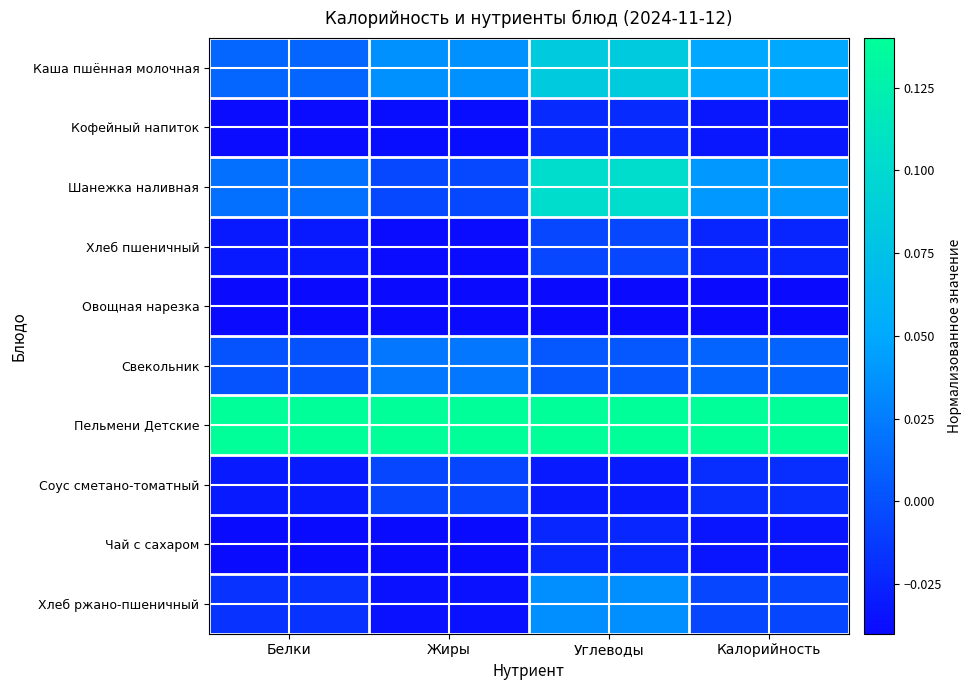

Reading right to left, what are all the values shown in this chart?

Каша пшённая молочная: Калорийность=0.0	Углеводы=0.1	Жиры=0.0	Белки=0.0
Кофейный напиток: Калорийность=-0.0	Углеводы=-0.0	Жиры=-0.0	Белки=-0.0
Шанежка наливная: Калорийность=0.0	Углеводы=0.1	Жиры=-0.0	Белки=0.0
Хлеб пшеничный: Калорийность=-0.0	Углеводы=-0.0	Жиры=-0.0	Белки=-0.0
Овощная нарезка: Калорийность=-0.0	Углеводы=-0.0	Жиры=-0.0	Белки=-0.0
Свекольник: Калорийность=0.0	Углеводы=0.0	Жиры=0.0	Белки=0.0
Пельмени Детские: Калорийность=0.1	Углеводы=0.1	Жиры=0.1	Белки=0.1
Соус сметано-томатный: Калорийность=-0.0	Углеводы=-0.0	Жиры=-0.0	Белки=-0.0
Чай с сахаром: Калорийность=-0.0	Углеводы=-0.0	Жиры=-0.0	Белки=-0.0
Хлеб ржано-пшеничный: Калорийность=-0.0	Углеводы=0.0	Жиры=-0.0	Белки=-0.0